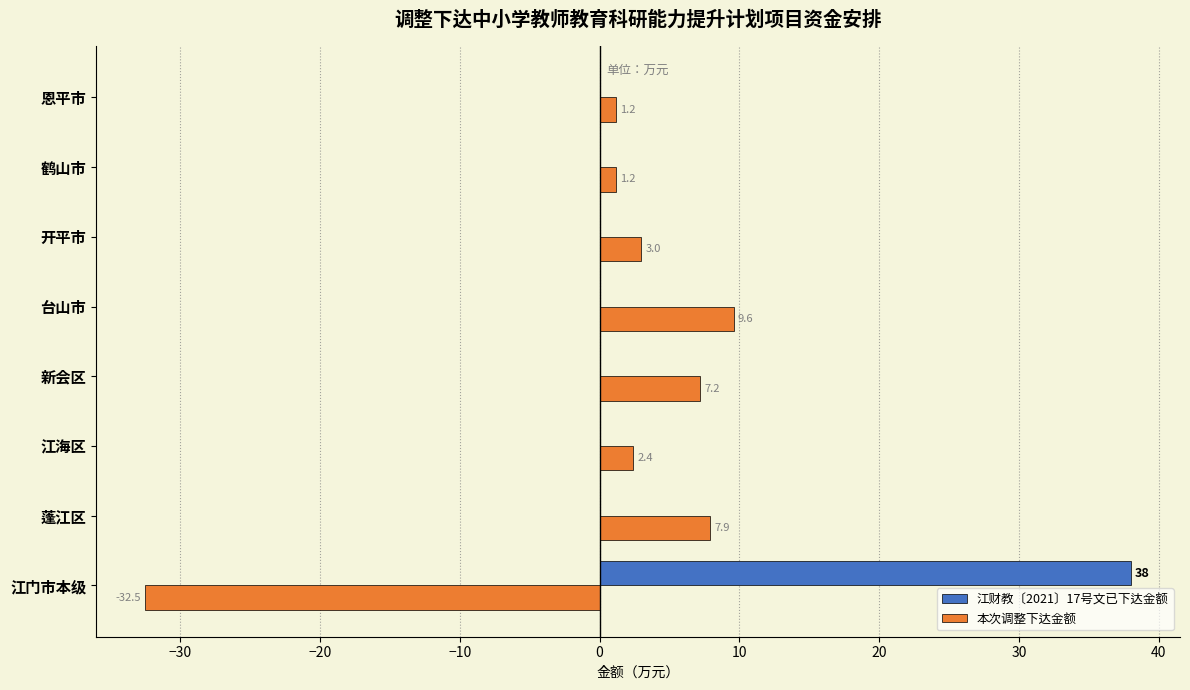

Read the 本次调整下达金额 value at 江海区.

2.4